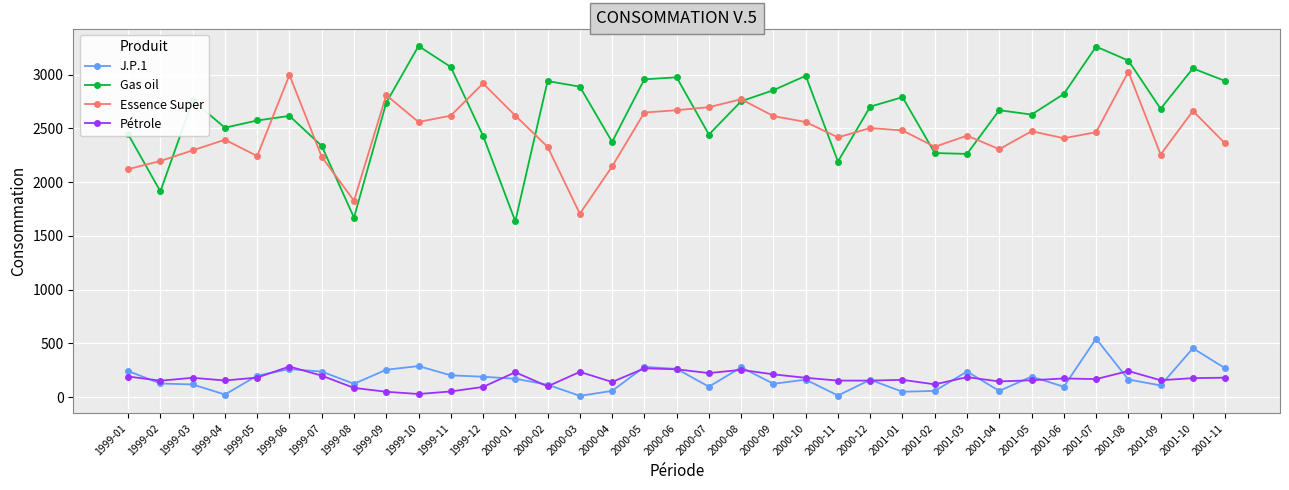

True or false: Essence Super has a value of 2395 at 1999-04.

True